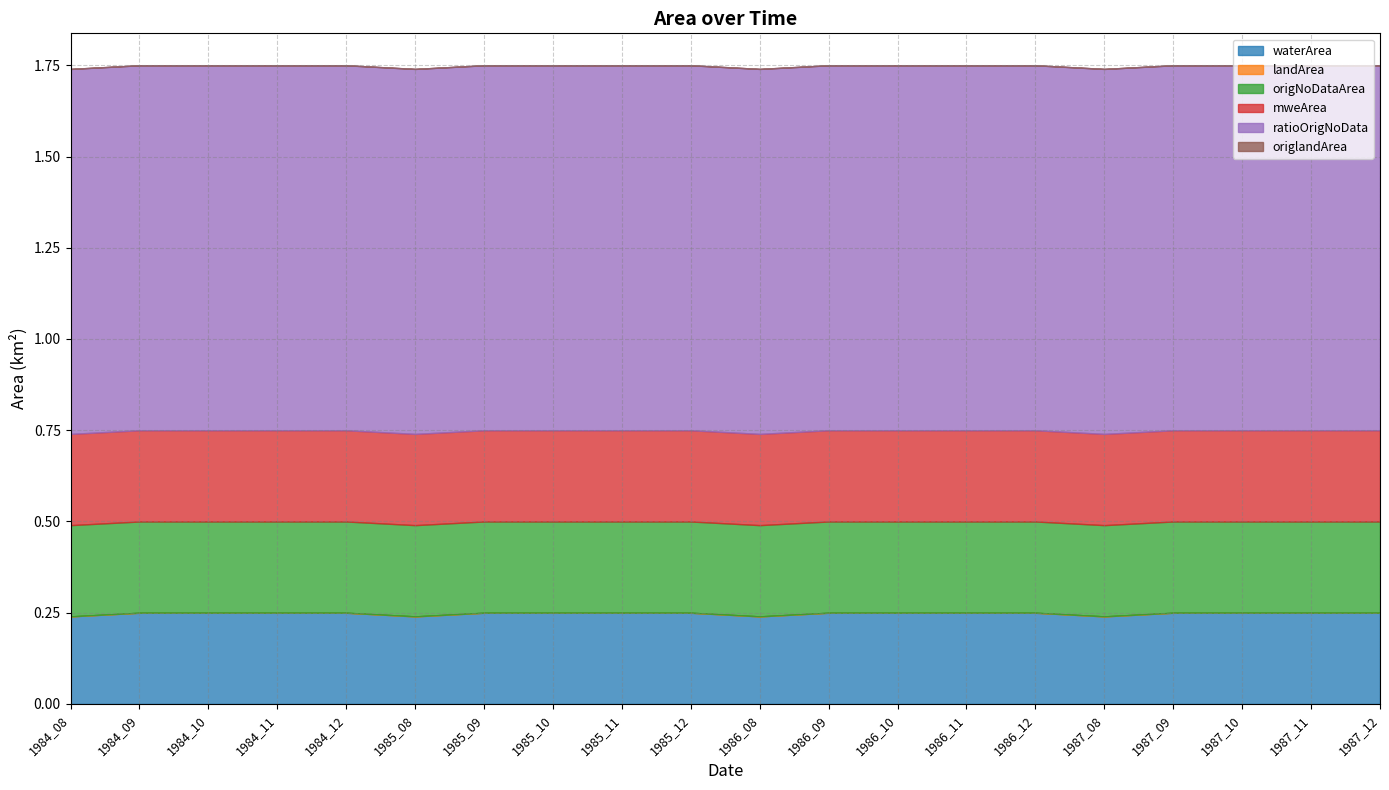

Reading left to right, extract all data points from this chart.

waterArea: 0.2	0.2	0.2	0.2	0.2	0.2	0.2	0.2	0.2	0.2	0.2	0.2	0.2	0.2	0.2	0.2	0.2	0.2	0.2	0.2
landArea: 0.0	0.0	0.0	0.0	0.0	0.0	0.0	0.0	0.0	0.0	0.0	0.0	0.0	0.0	0.0	0.0	0.0	0.0	0.0	0.0
origNoDataArea: 0.2	0.2	0.2	0.2	0.2	0.2	0.2	0.2	0.2	0.2	0.2	0.2	0.2	0.2	0.2	0.2	0.2	0.2	0.2	0.2
mweArea: 0.2	0.2	0.2	0.2	0.2	0.2	0.2	0.2	0.2	0.2	0.2	0.2	0.2	0.2	0.2	0.2	0.2	0.2	0.2	0.2
ratioOrigNoData: 1.0	1.0	1.0	1.0	1.0	1.0	1.0	1.0	1.0	1.0	1.0	1.0	1.0	1.0	1.0	1.0	1.0	1.0	1.0	1.0
origlandArea: 0.0	0.0	0.0	0.0	0.0	0.0	0.0	0.0	0.0	0.0	0.0	0.0	0.0	0.0	0.0	0.0	0.0	0.0	0.0	0.0